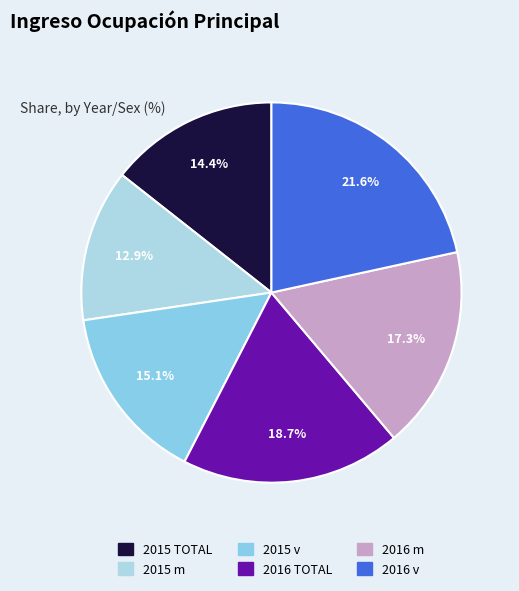

Rank the categories by value from lowest to highest.

2015 m, 2015 TOTAL, 2015 v, 2016 m, 2016 TOTAL, 2016 v